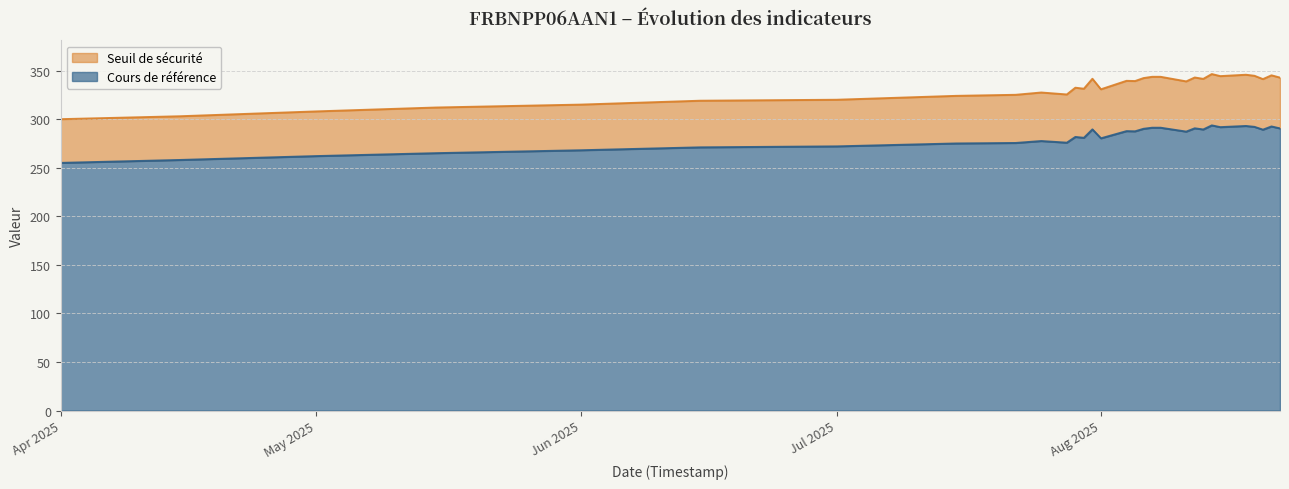

At which category is the sum across all series the highest?

2025-08-14